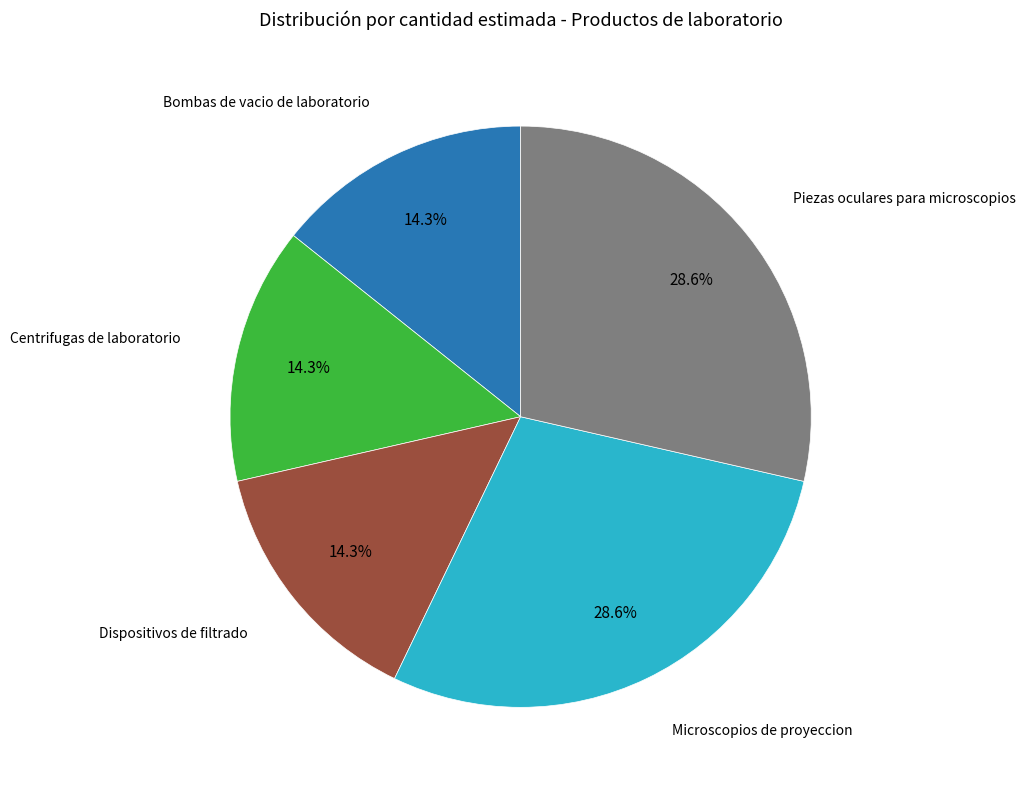

What is the total percentage of Microscopios de proyeccion and Centrifugas de laboratorio?

42.9%